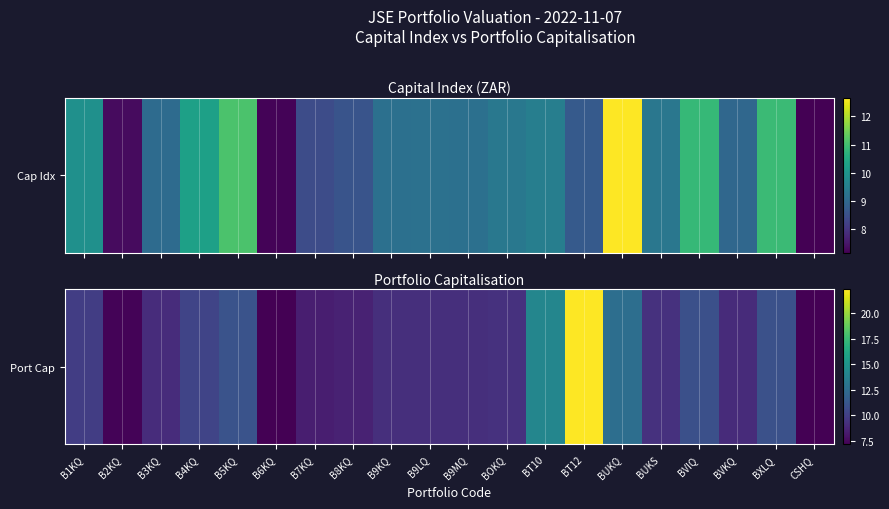

How many values are below 9?

5